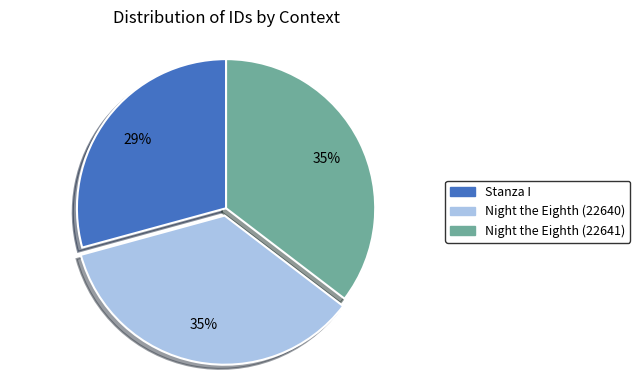

Approximately how many times larger is the value at Stanza I compared to Night the Eighth (22640)?

0.8